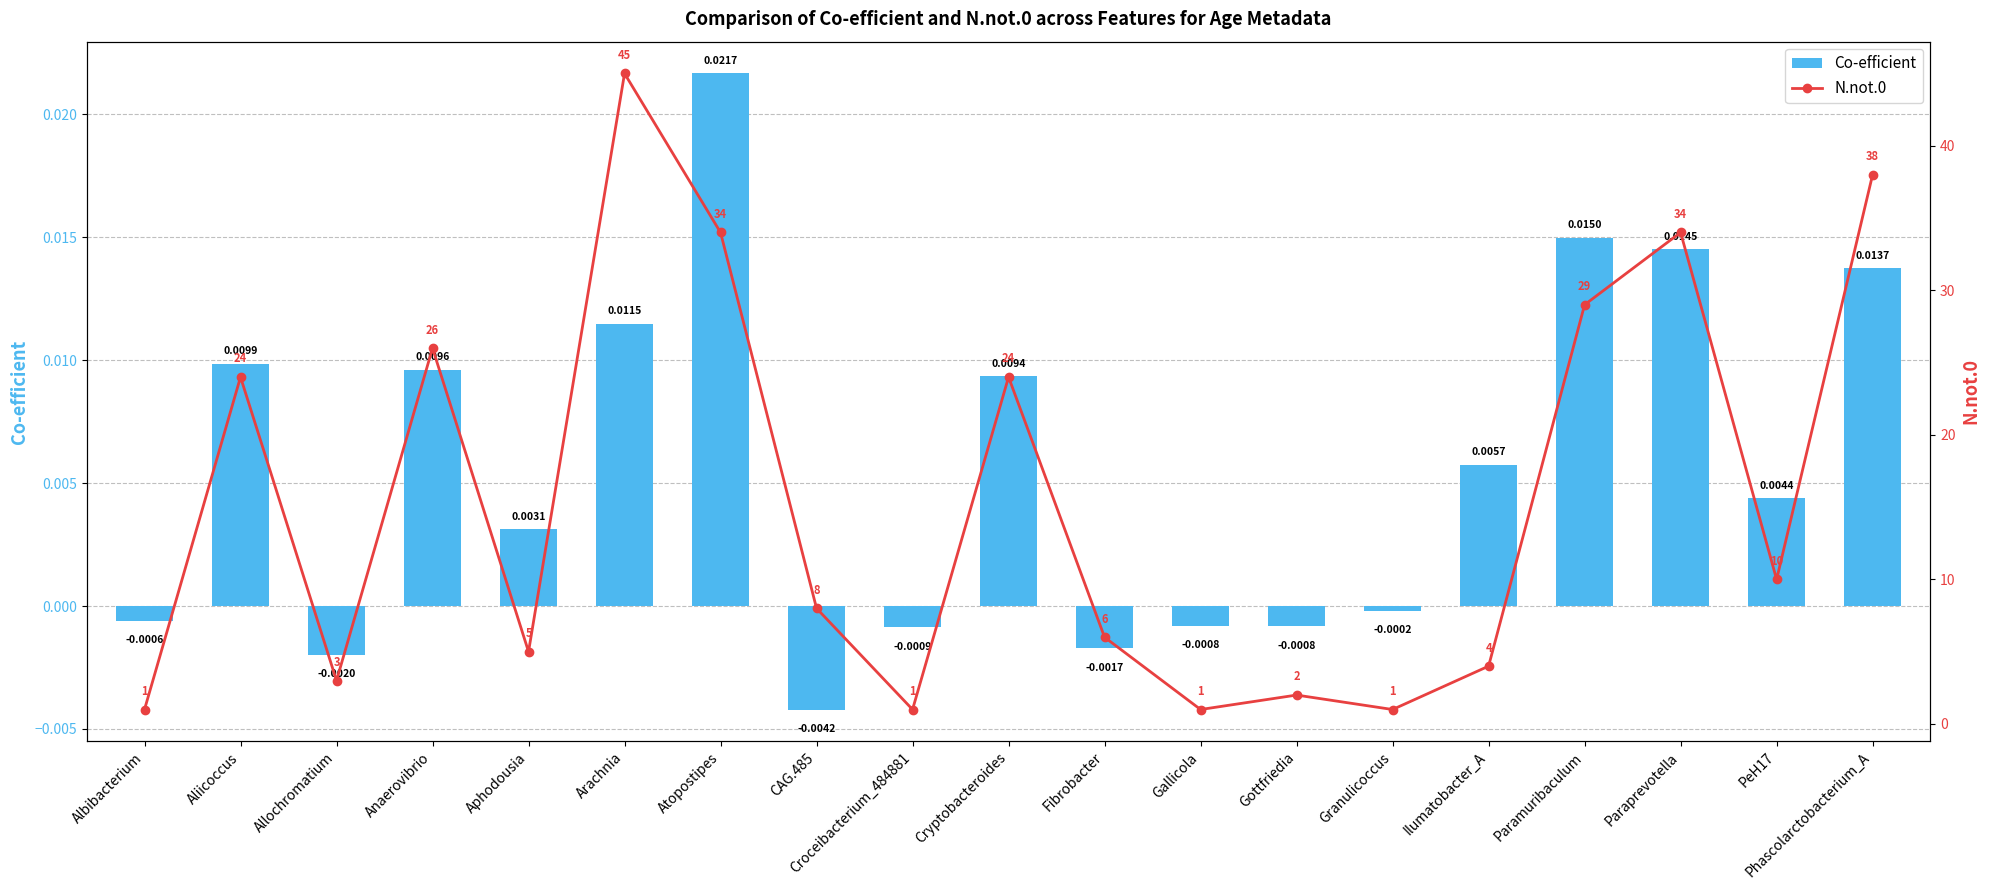

What is the greatest value displayed?

45.0